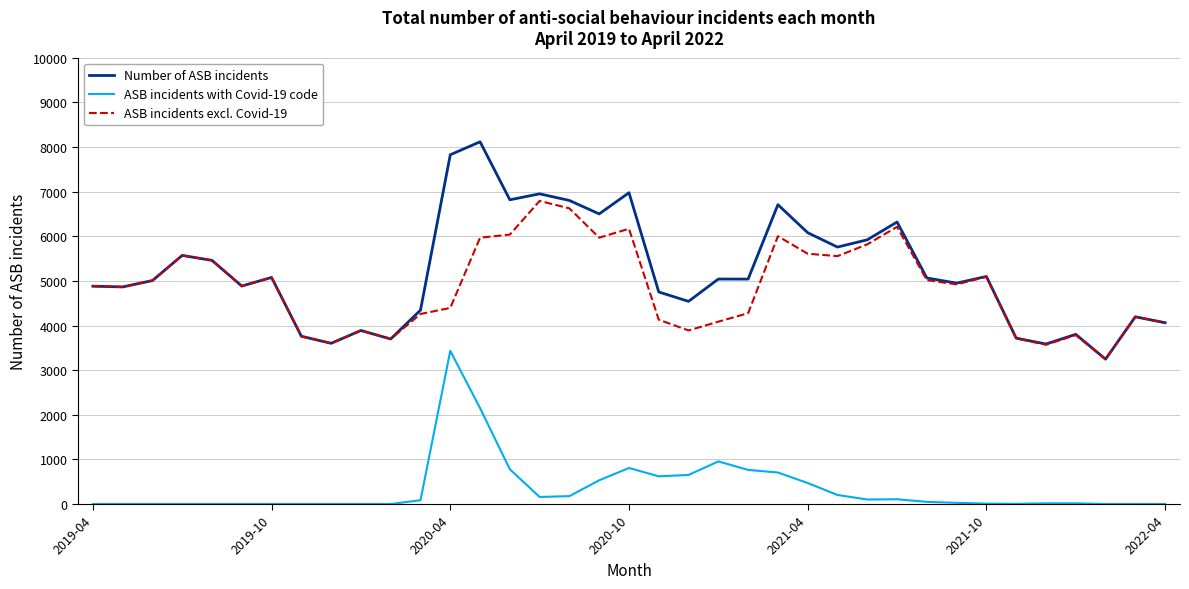

Which series has the widest spread of values?

Number of ASB incidents